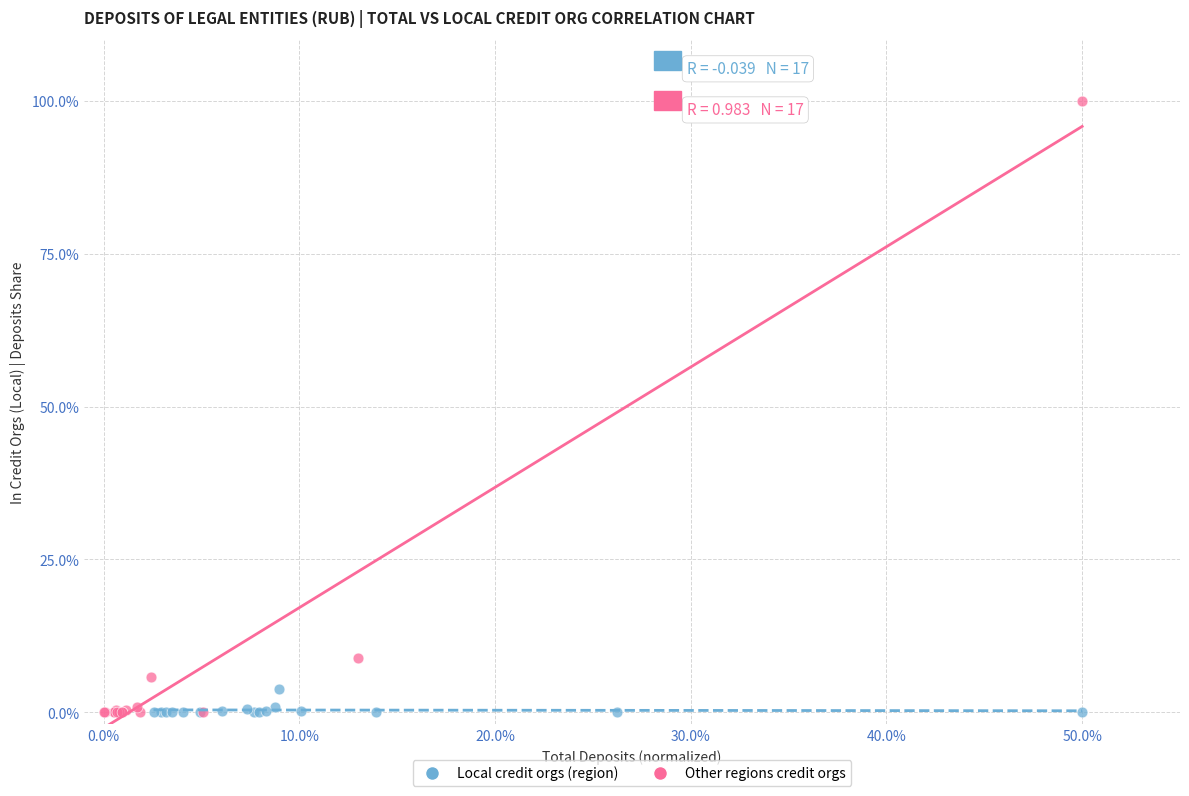

Which series has the widest spread of Y values?

Other regions credit orgs